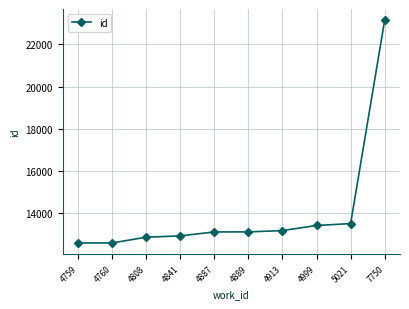

How many series are shown in this chart?

1